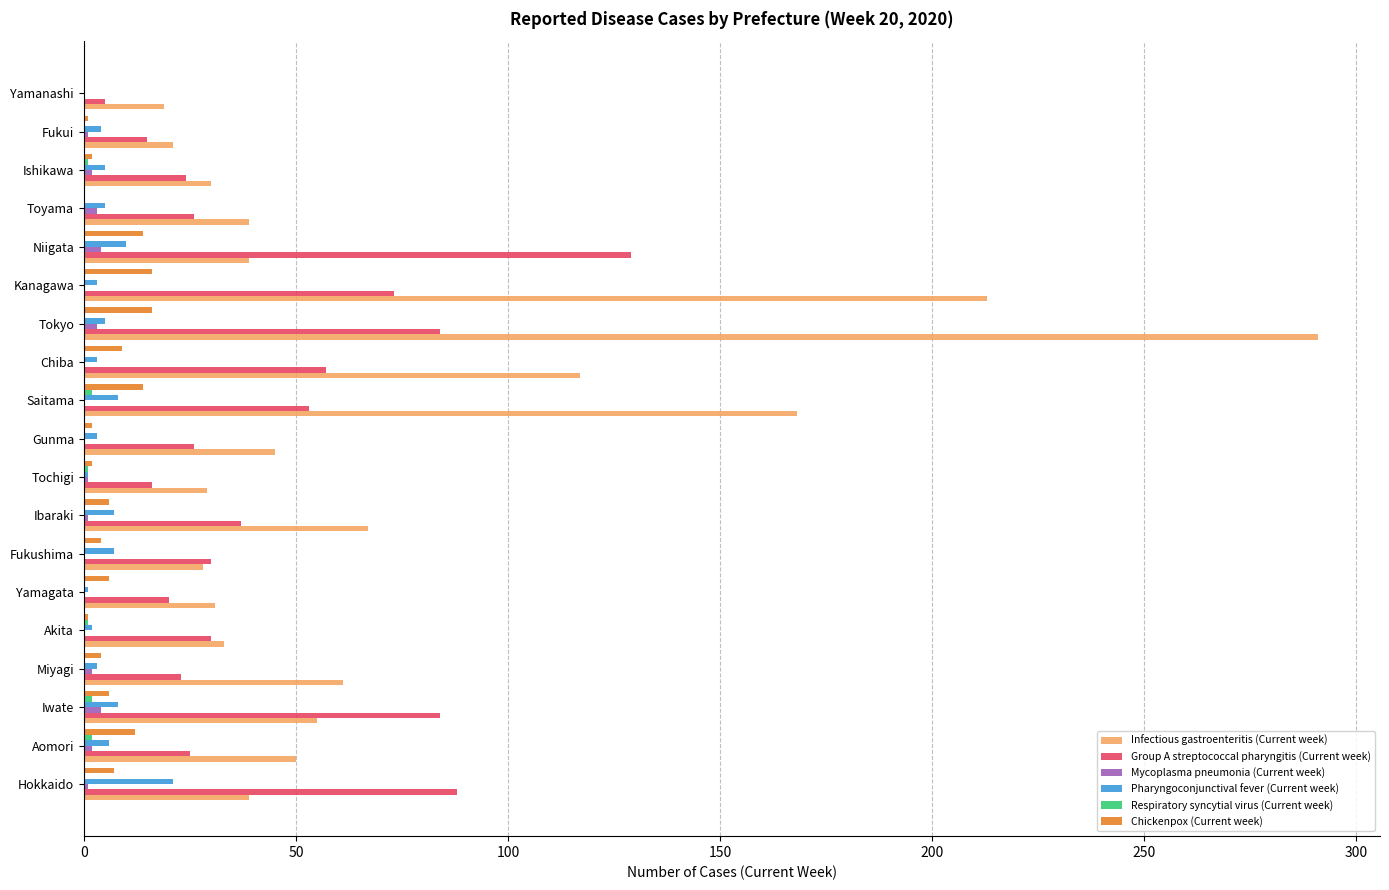

The value of Infectious gastroenteritis (Current week) at Ishikawa is 30. True or false?

True